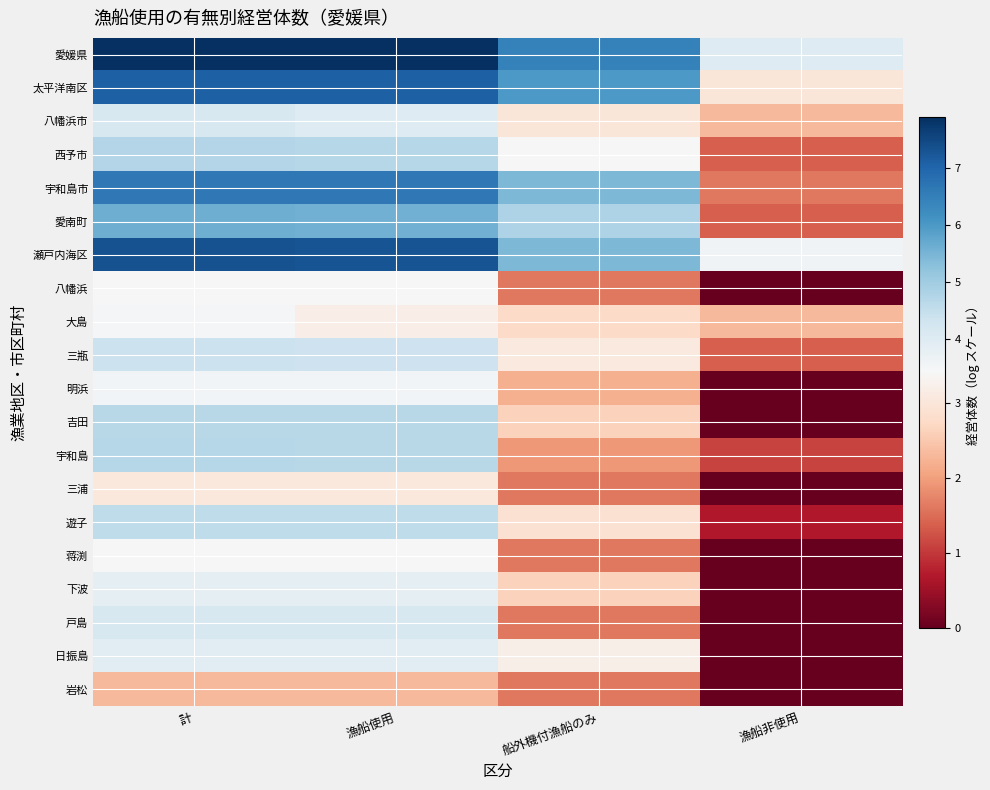

At which category does the chart reach its peak across all series?

計